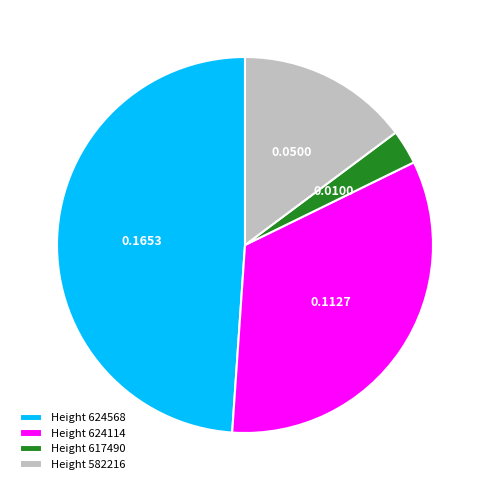

Count the number of slices in the pie.

4